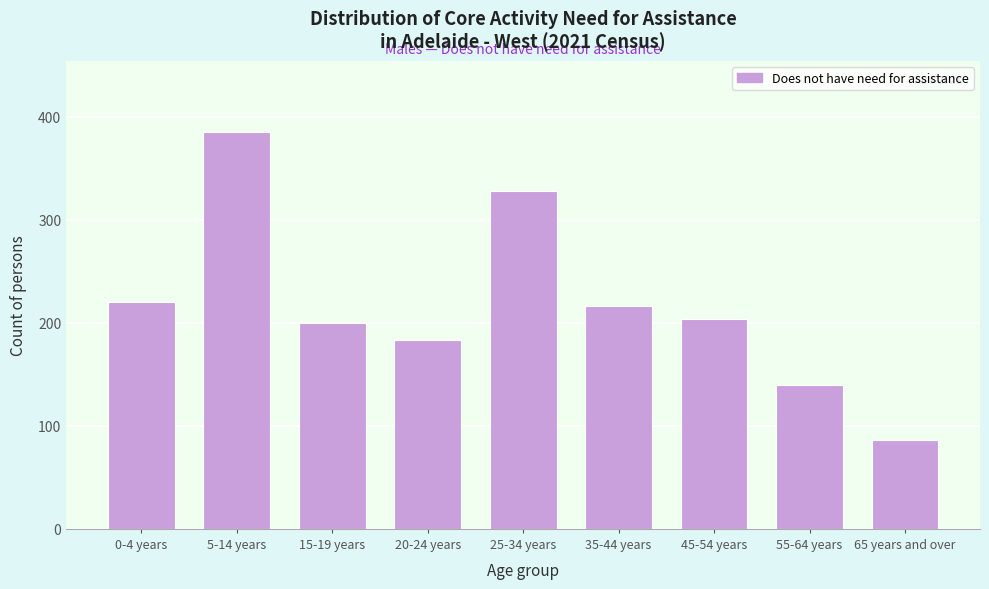

Reading left to right, list all the values displayed in this chart.

220	385	200	183	328	216	204	140	86